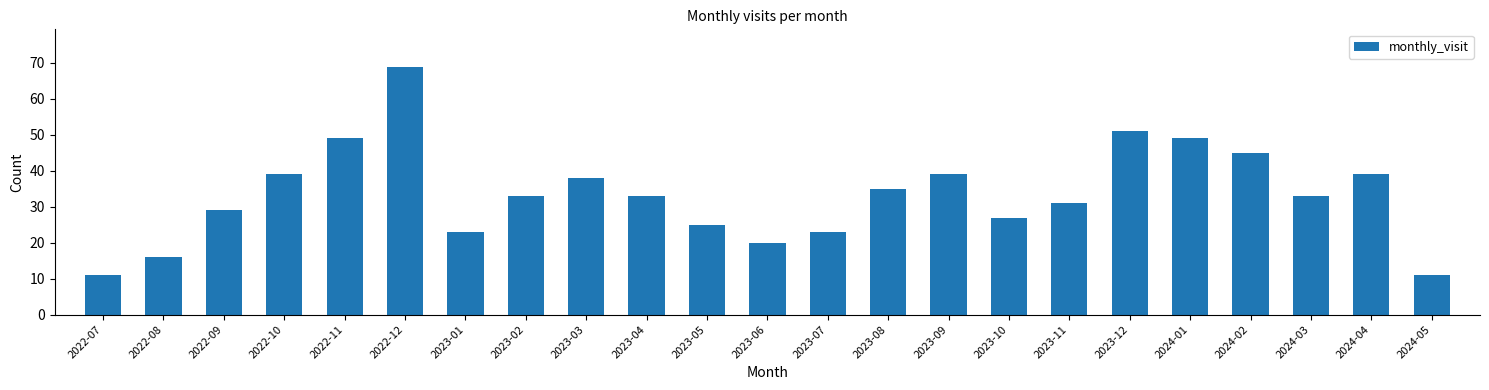

Reading left to right, extract all data points from this chart.

11	16	29	39	49	69	23	33	38	33	25	20	23	35	39	27	31	51	49	45	33	39	11